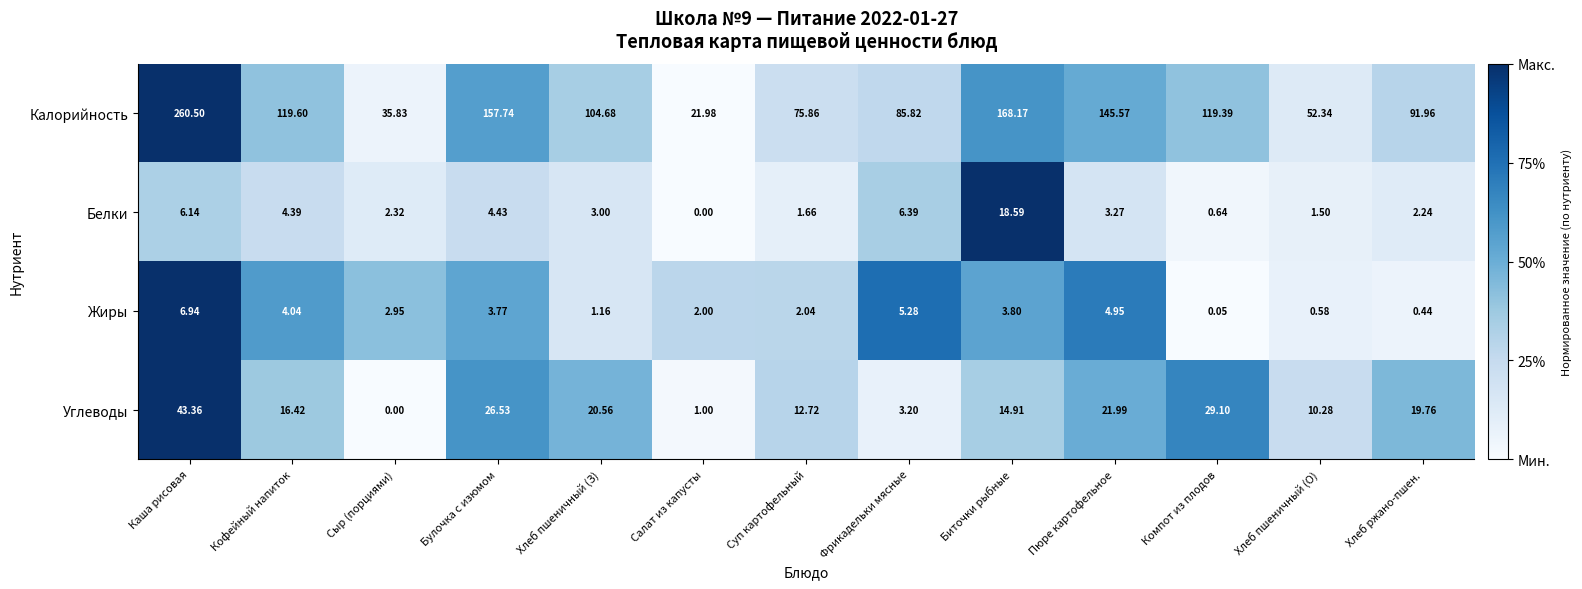

At which category is the sum across all series the highest?

Каша рисовая